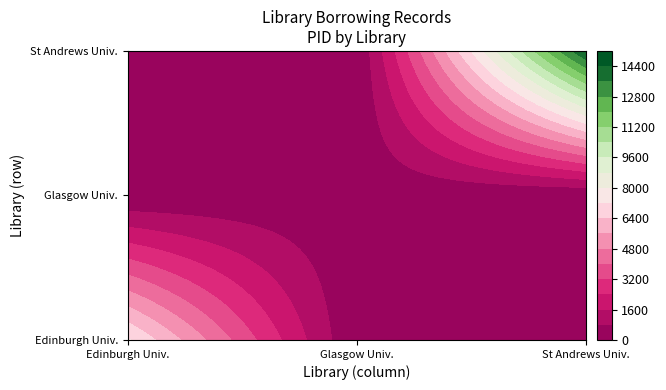

Which has a higher value, Glasgow University Library or Edinburgh University Library?

Edinburgh University Library